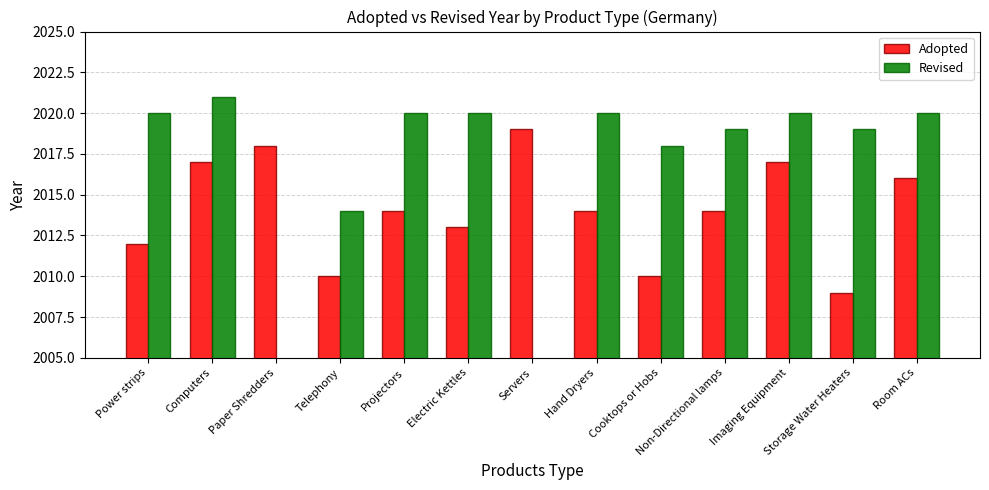

Does the chart contain stacked bars?

No